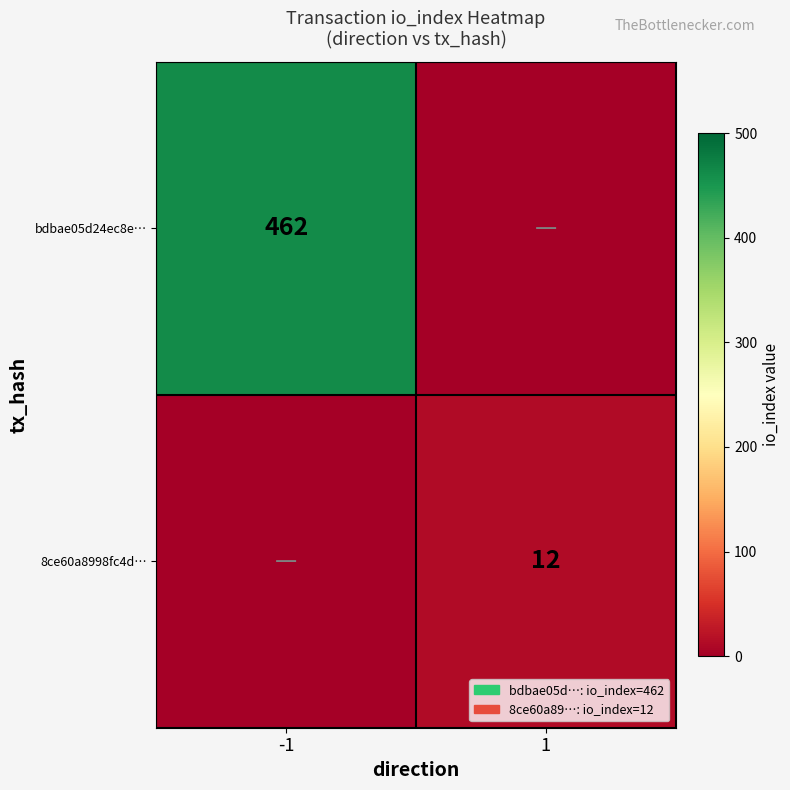

The 8ce60a8998fc4d… series shows 12 at 1. True or false?

True